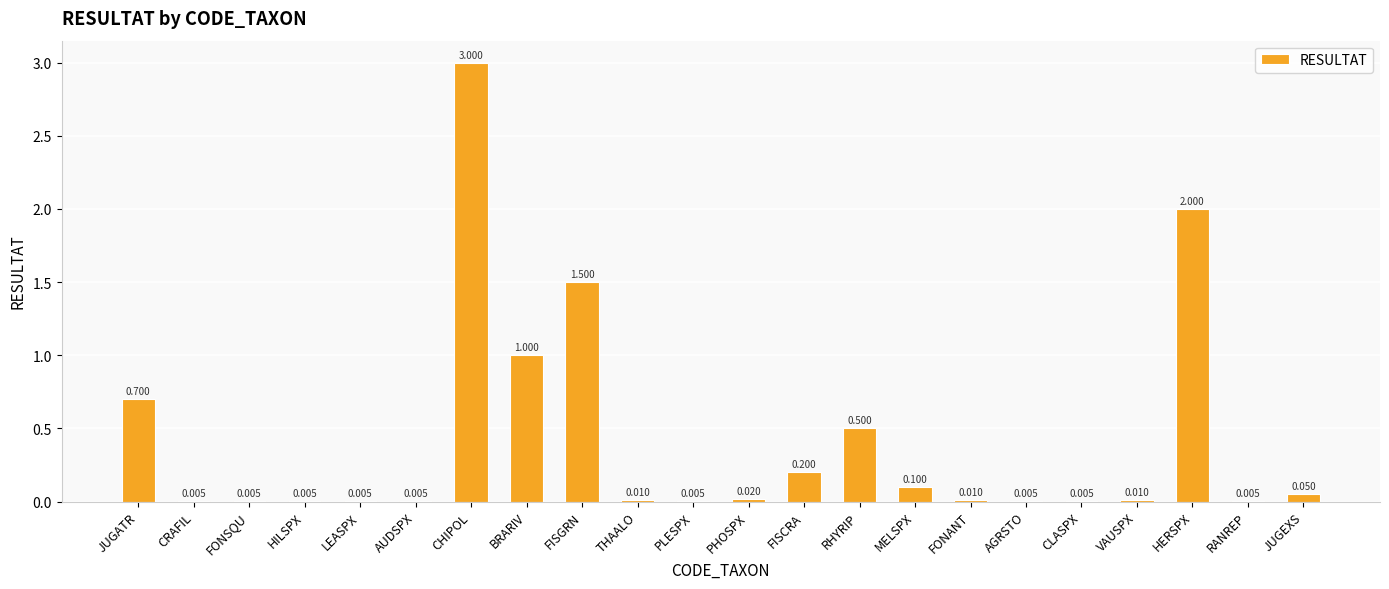

What is the change in value from FONSQU to MELSPX?

+0.1